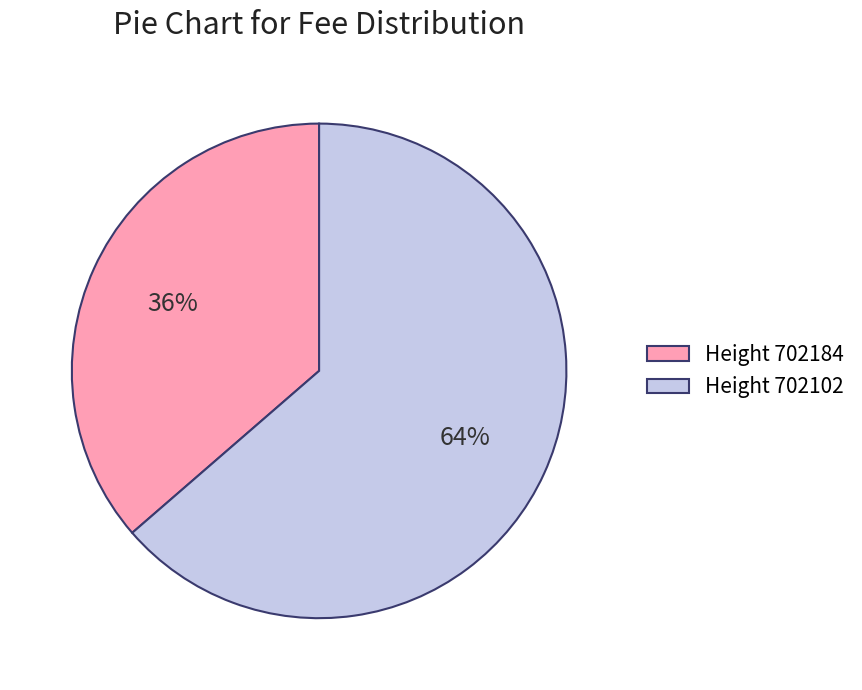

Which category has the smallest portion of the pie?

Height 702184